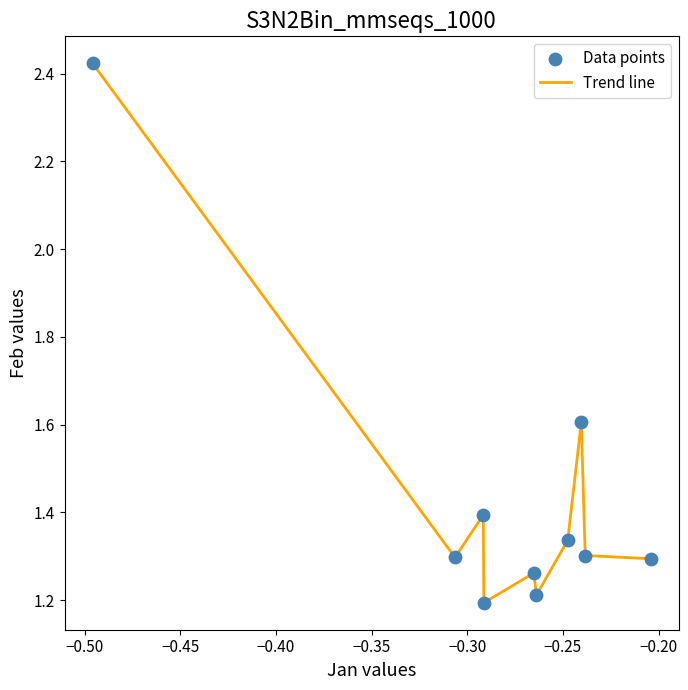

What is the minimum value shown in the chart?

1.2